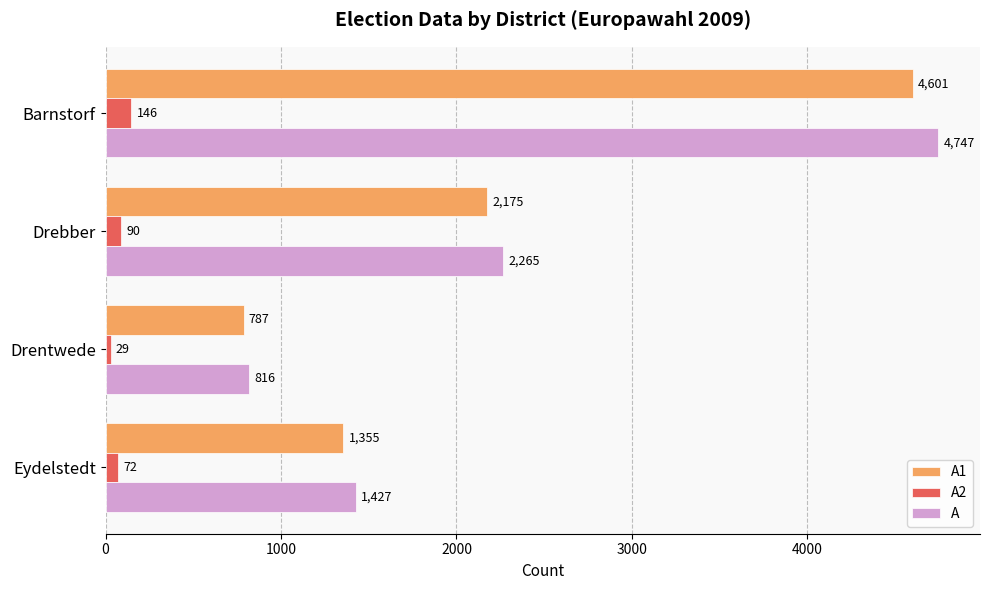

What are all the series names shown in the legend?

A1, A2, A